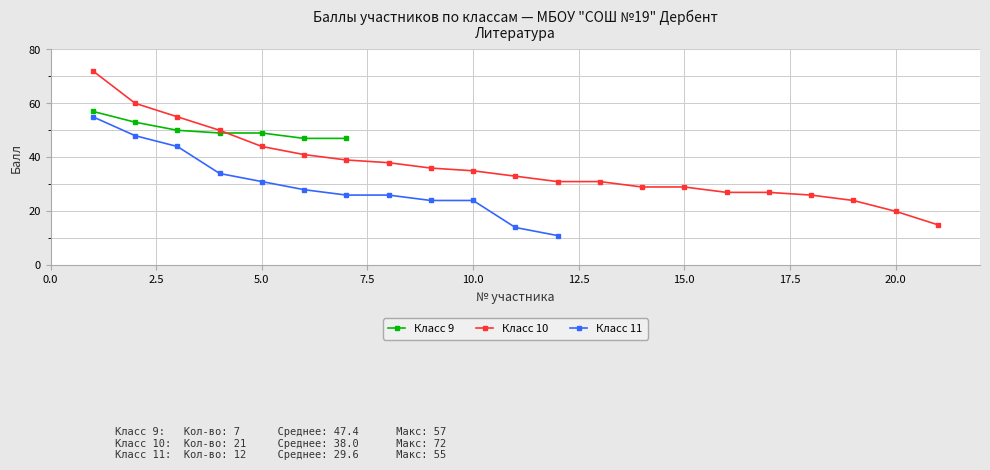

What is the maximum value for Класс 9?

57